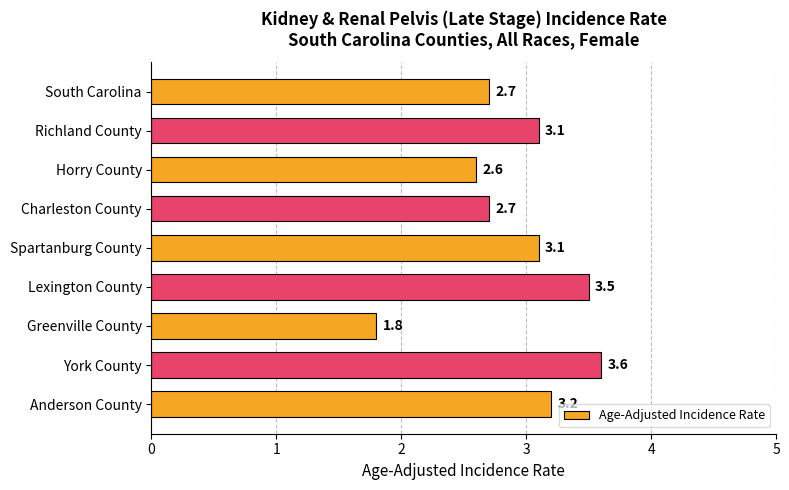

What is the value of the 1st bar from the top?

2.7